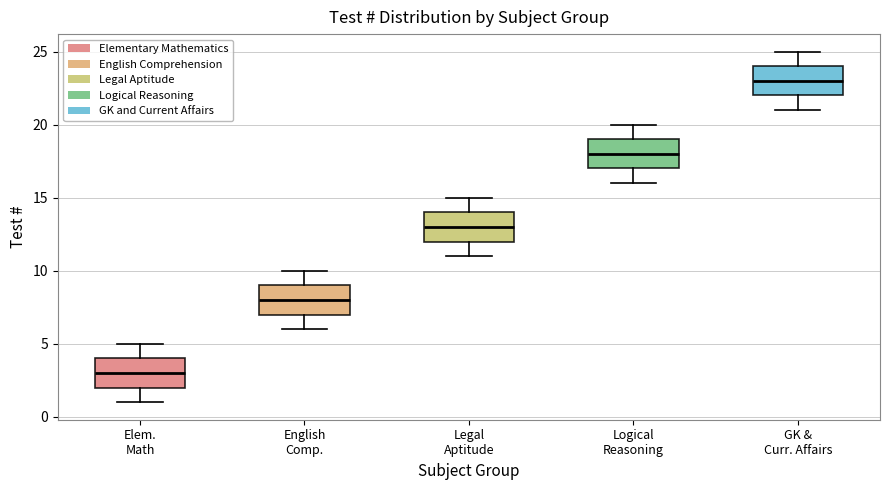

Reading left to right, transcribe this box plot: for each box, give where its median line is, the range the box spans, and where its two whiskers end, as read against the y-axis. The values are not printed on the chart, so give them approximately, as read against the axis.

Elem. Math: median 3, box 2 to 4, whiskers 1 to 5
English Comp.: median 8, box 7 to 9, whiskers 6 to 10
Legal Aptitude: median 13, box 12 to 14, whiskers 11 to 15
Logical Reasoning: median 18, box 17 to 19, whiskers 16 to 20
GK & Curr. Affairs: median 23, box 22 to 24, whiskers 21 to 25